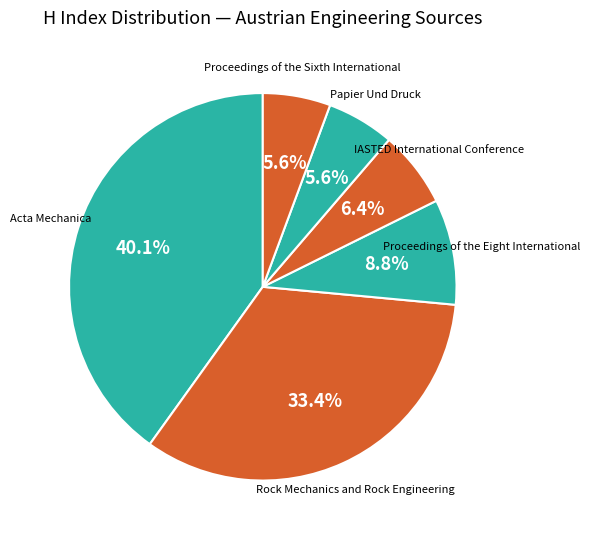

How many slices are in this pie chart?

6